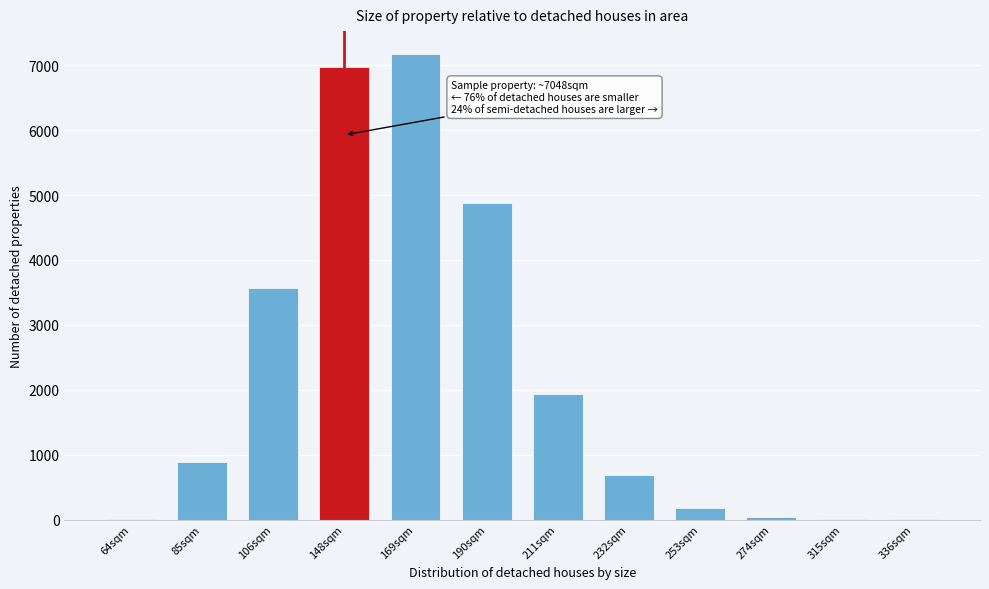

What is the greatest value displayed?

7168.2